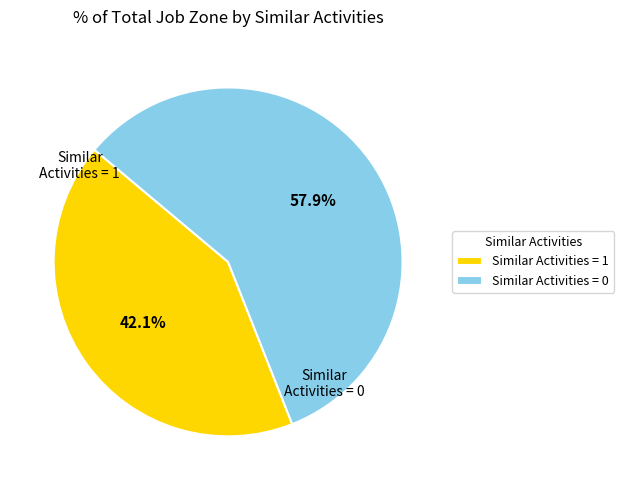

Combined, do Similar Activities = 0 and Similar Activities = 1 account for over 50%?

Yes